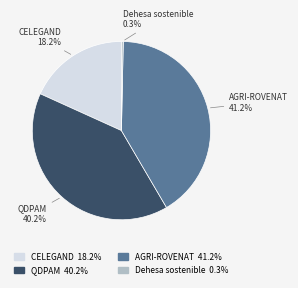

Does AGRI-ROVENAT represent more than half of the total?

No